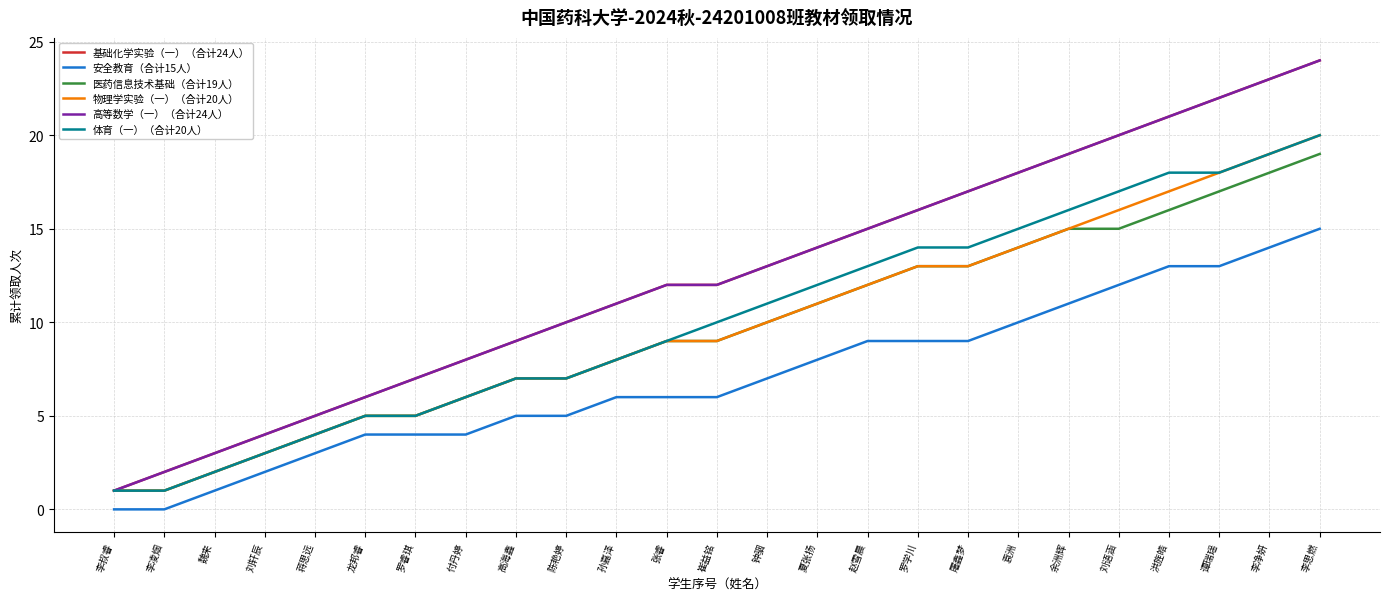

What is the difference between the highest and lowest values at 张睿?

6